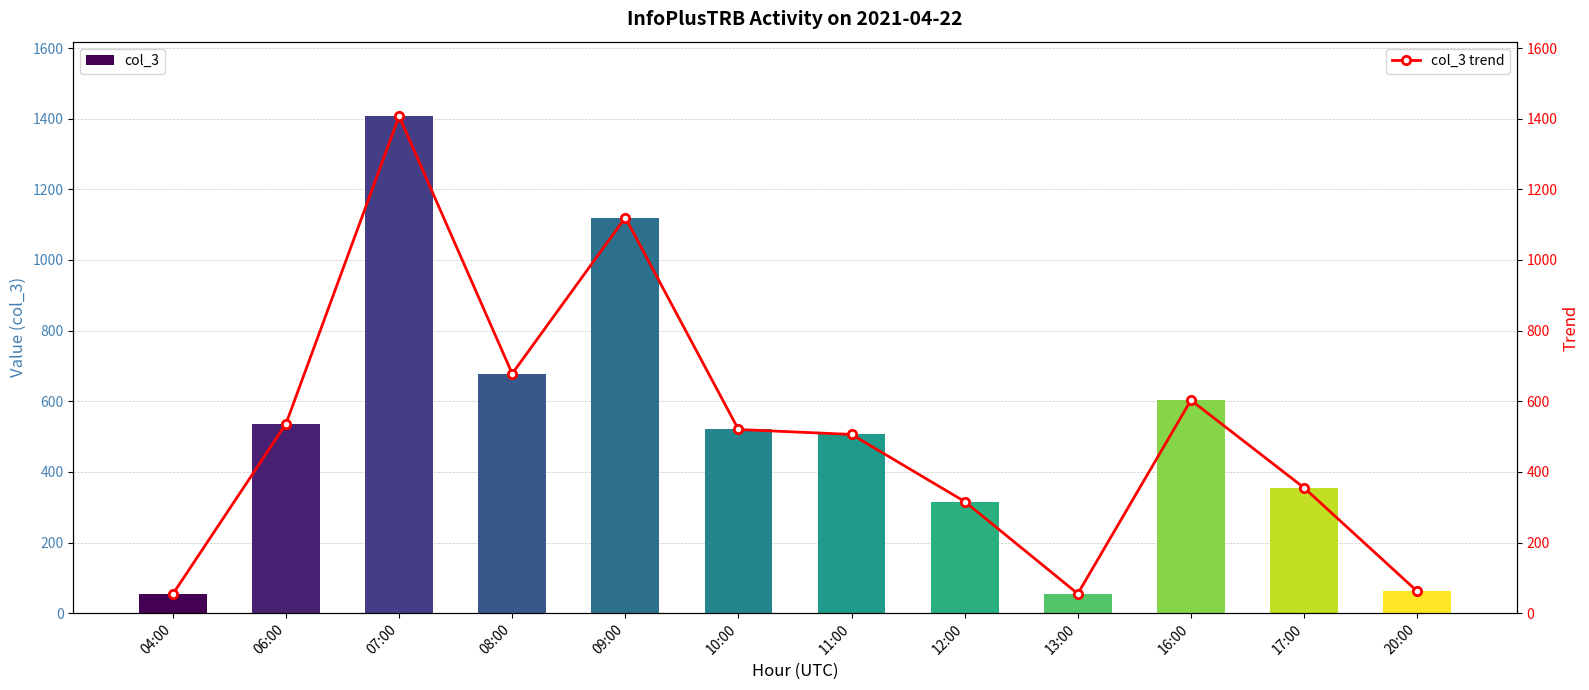

Rank the series at 04:00 from lowest to highest value.

col_3, col_3 trend